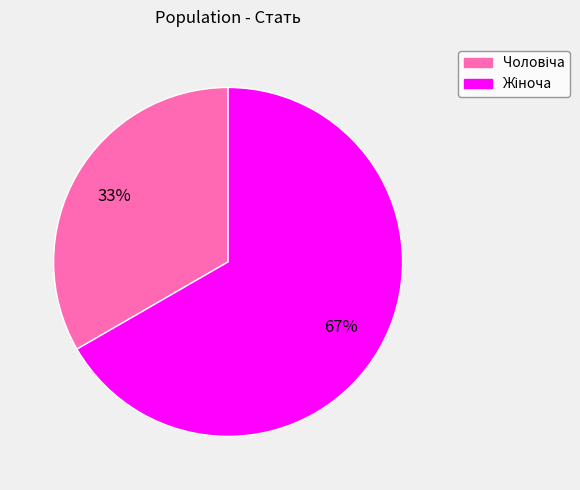

Is there a majority slice in this chart?

Yes